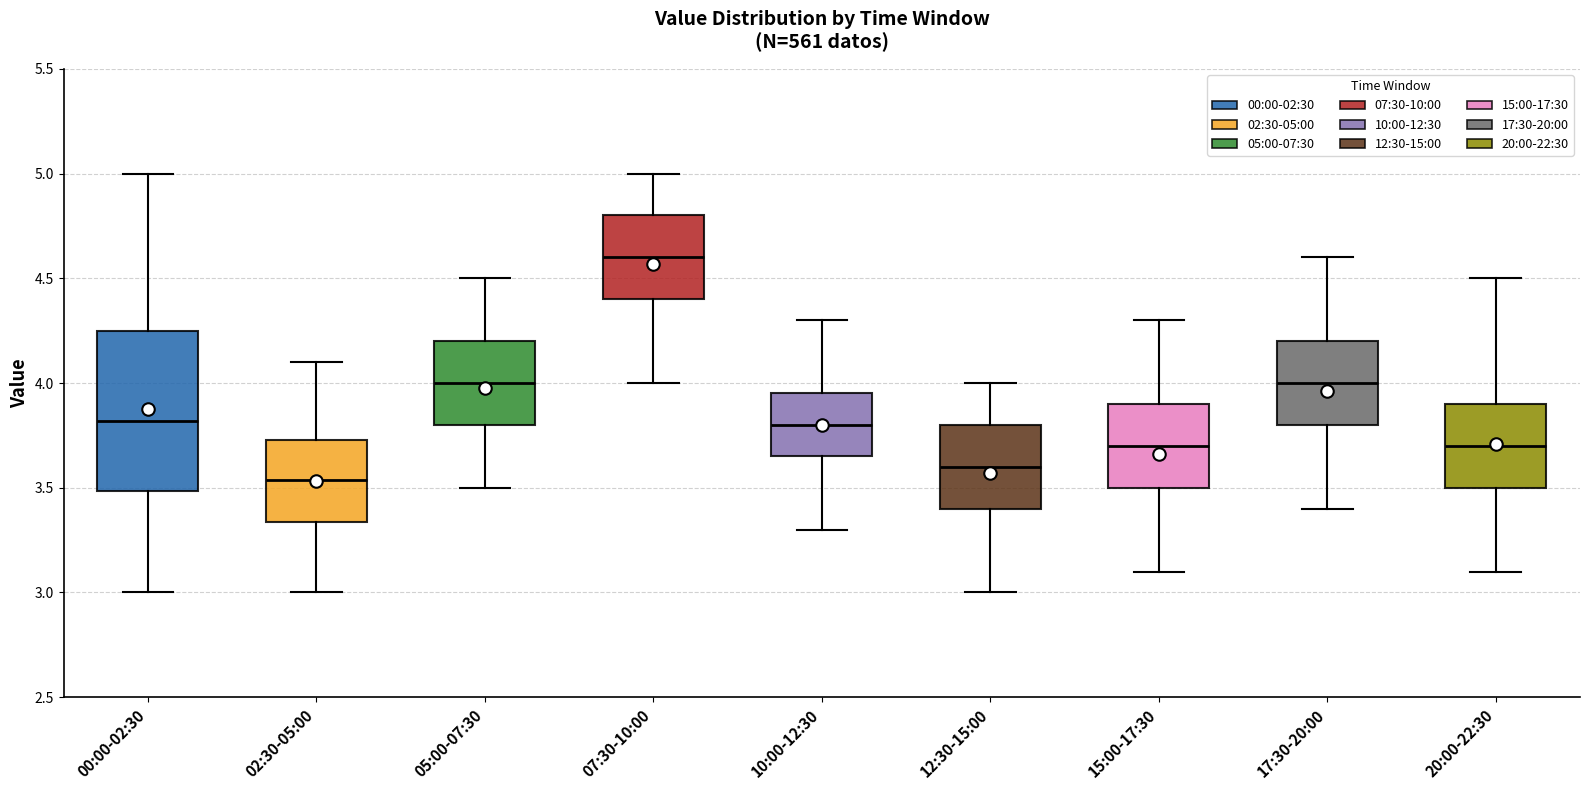

Comparing the boxes themselves (not the whiskers), which one is the tallest?

00:00-02:30